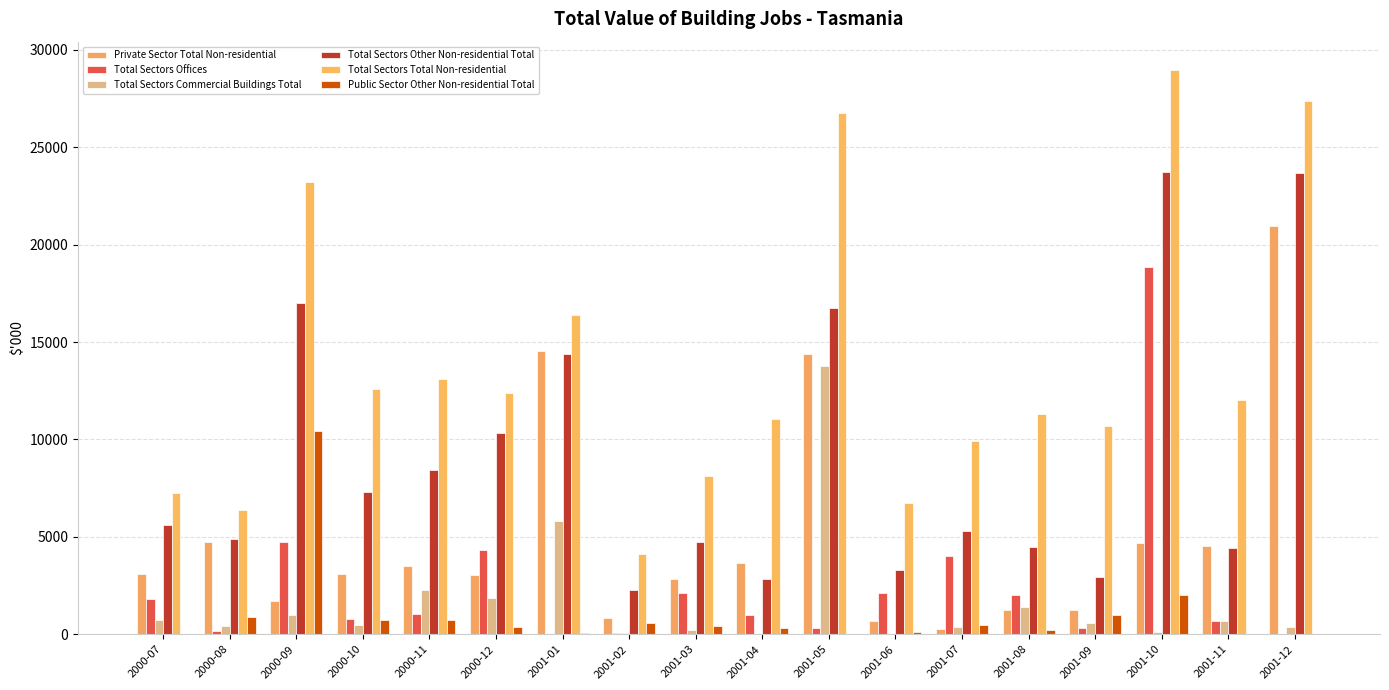

List the series in order of their peak value, lowest first.

Public Sector Other Non-residential Total, Total Sectors Commercial Buildings Total, Total Sectors Offices, Private Sector Total Non-residential, Total Sectors Other Non-residential Total, Total Sectors Total Non-residential